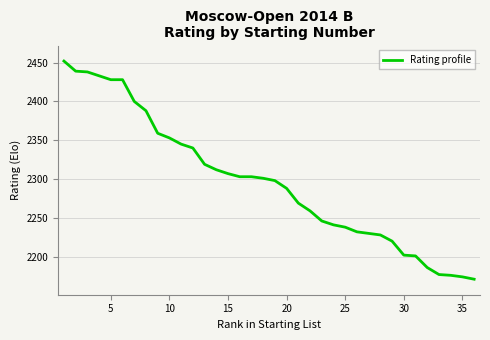

What is the maximum value shown in the chart?

2452